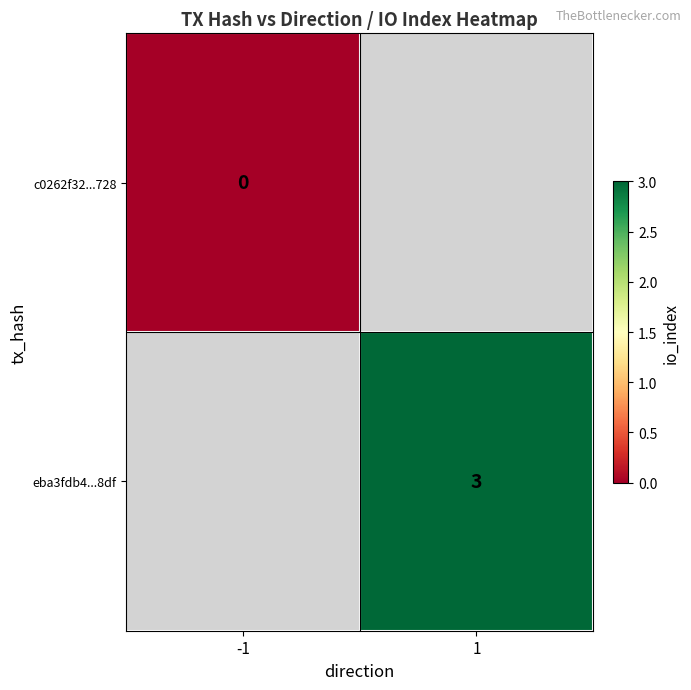

The value of eba3fdb4...8df at 1 is 1. True or false?

False